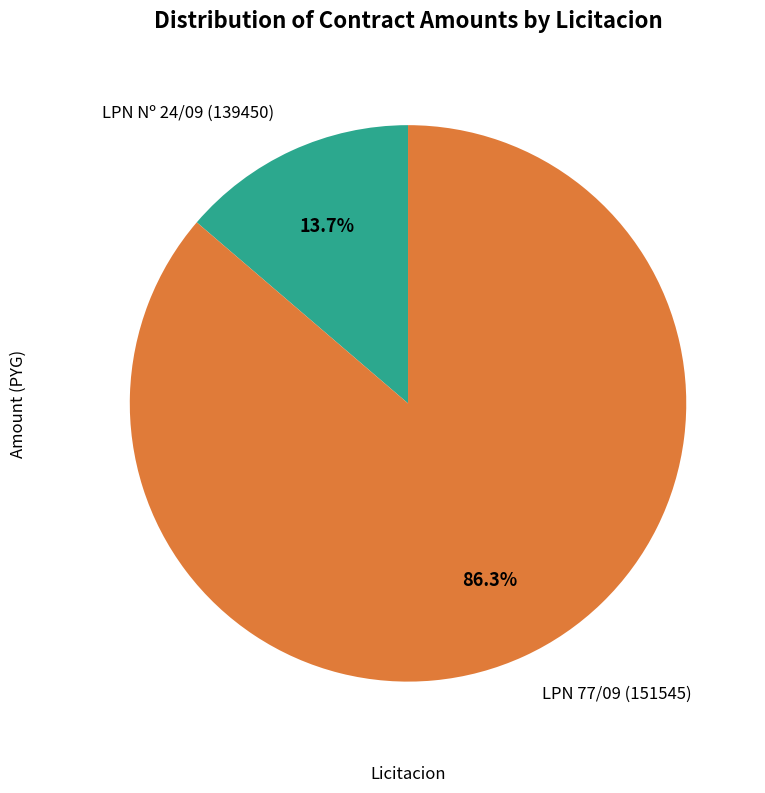

Does LPN 77/09 (151545) account for over 50% of the chart?

Yes